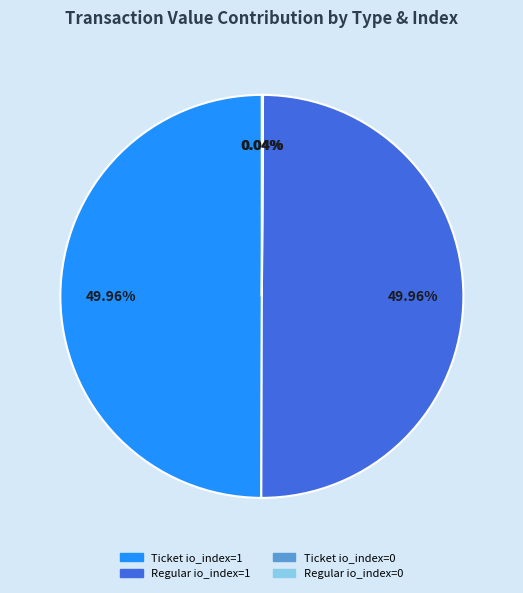

Is the sum of Ticket io_index=1 and Regular io_index=1 greater than half?

Yes